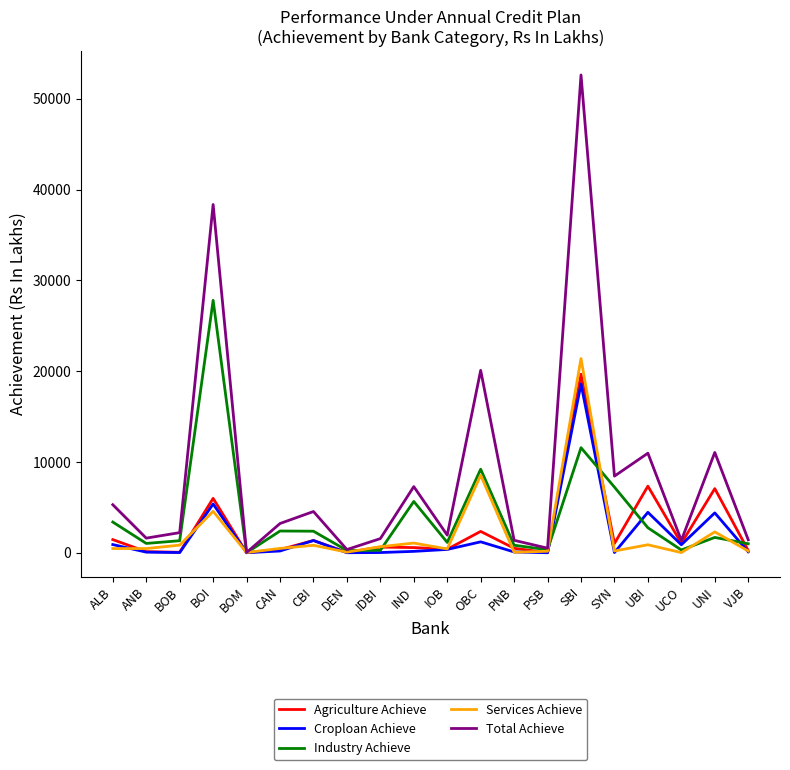

Which series has the largest range (max minus min)?

Total Achieve